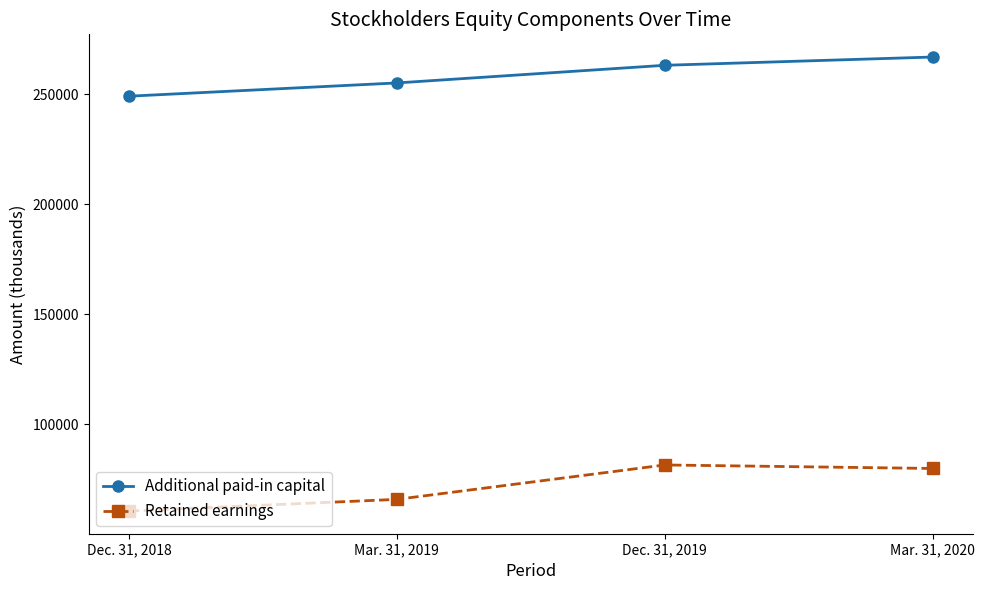

The Retained earnings series shows 87605 at Dec. 31, 2018. True or false?

False